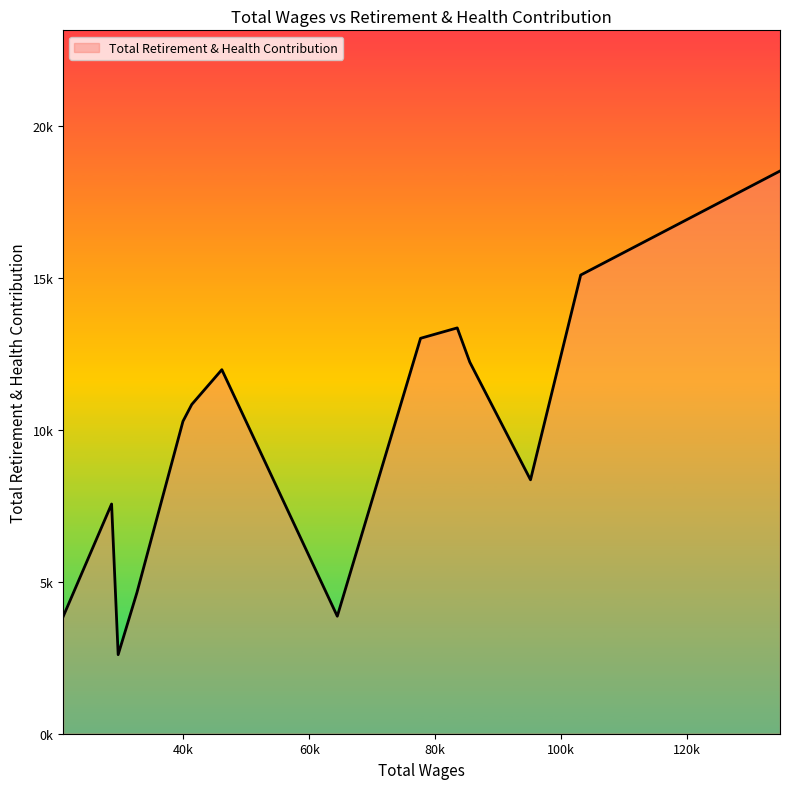

Is this an area chart (filled region under the line)?

Yes